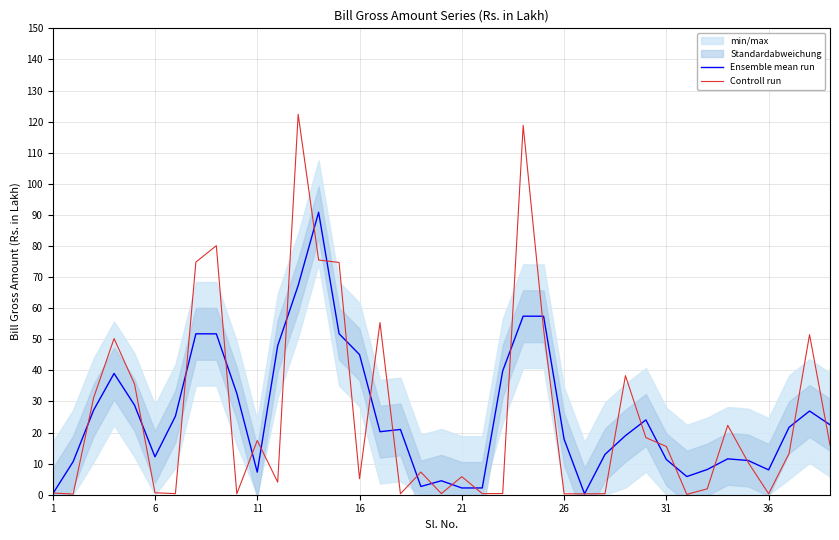

Is it true that Controll run equals 17.4 at 11?

True